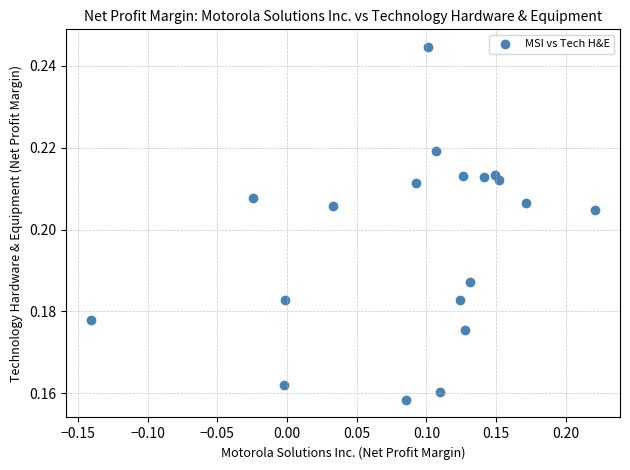

How many points are shown in the scatter plot?

19